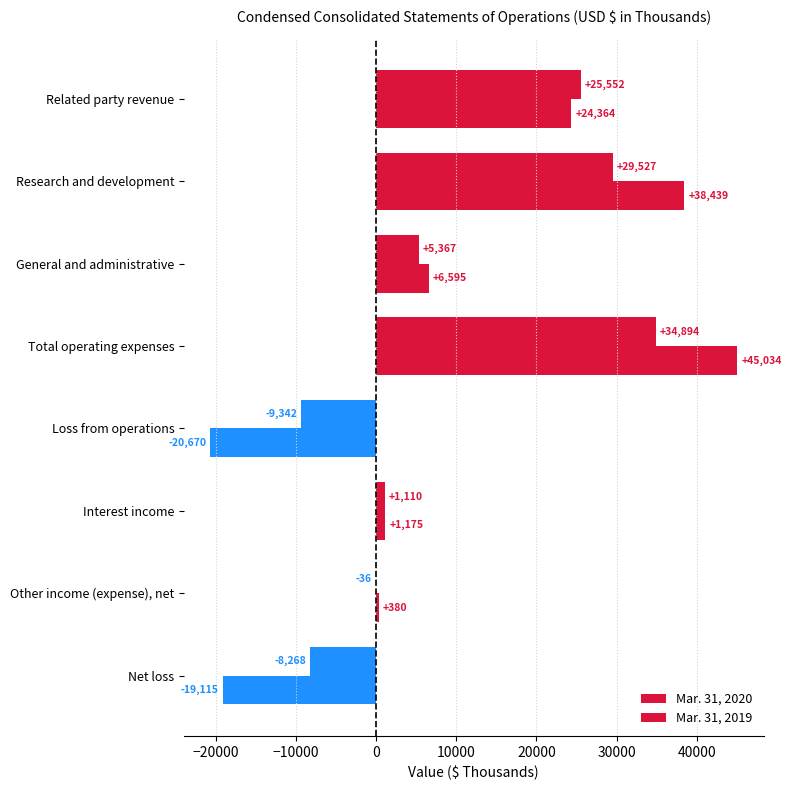

How many categories are shown in the chart?

8